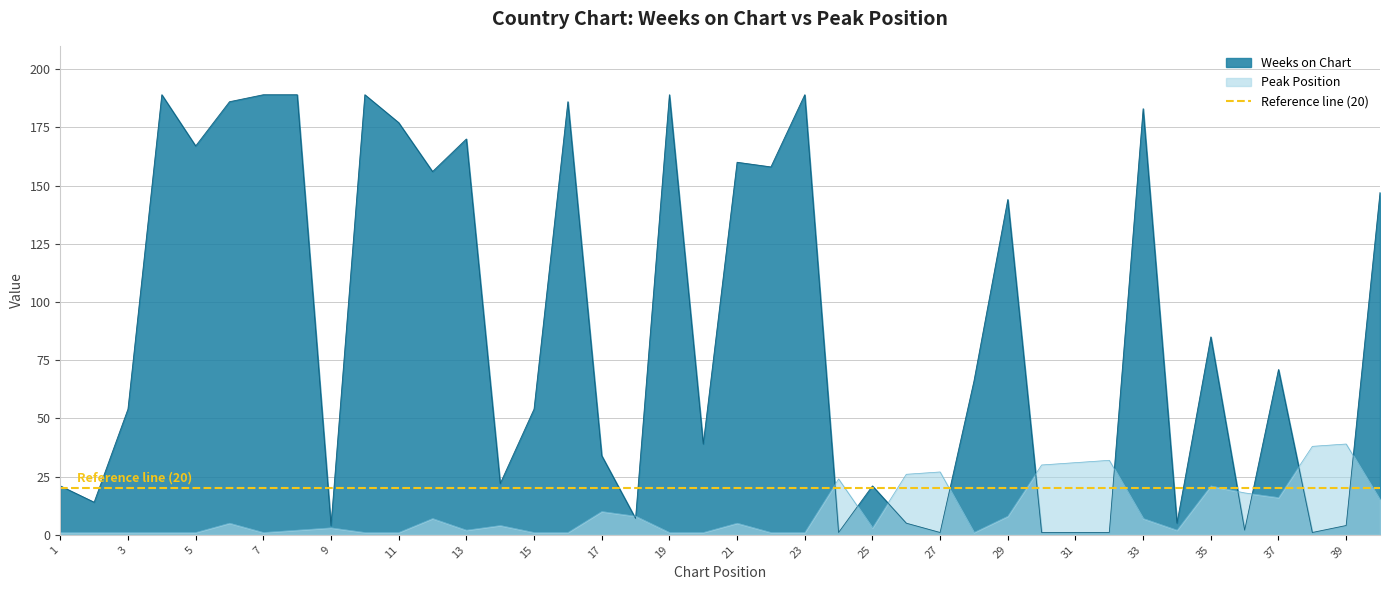

How many lines are shown in the chart?

2